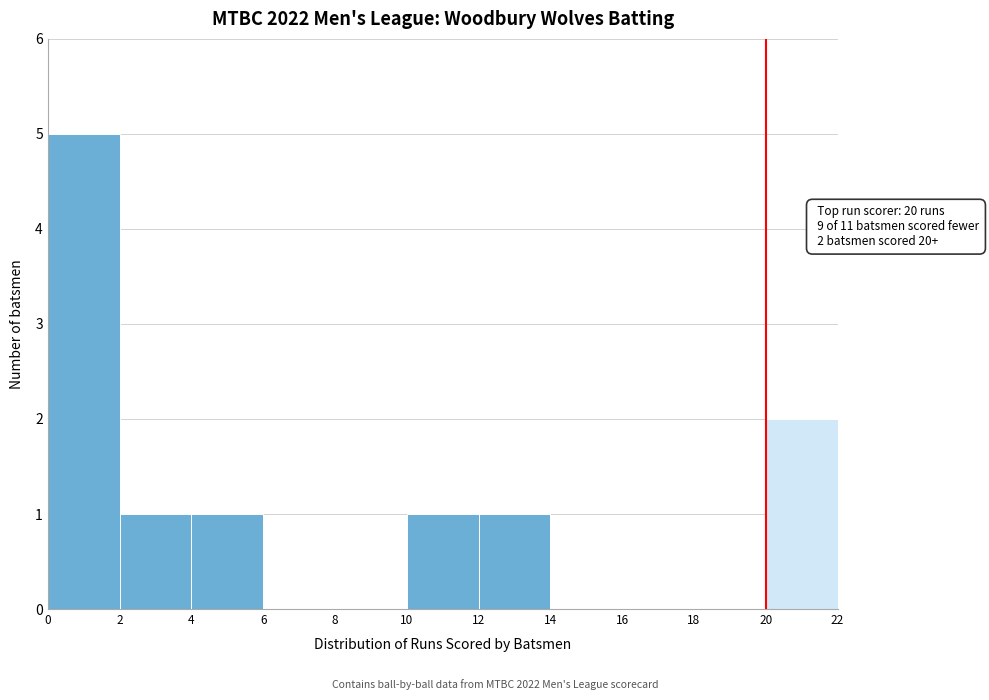

Over which range of the x-axis is the bar tallest?

0 to 2